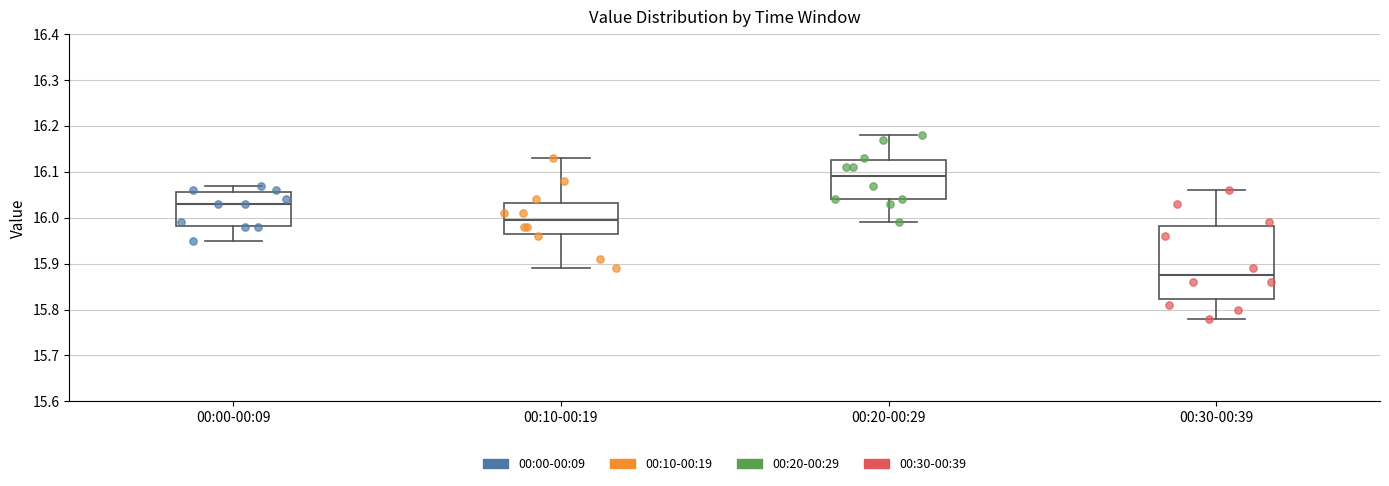

Reading left to right, transcribe this box plot: for each box, give where its median line is, the range the box spans, and where its two whiskers end, as read against the y-axis. The values are not printed on the chart, so give them approximately, as read against the axis.

00:00-00:09: median 16.03, box 15.98 to 16.06, whiskers 15.95 to 16.07
00:10-00:19: median 16.00, box 15.97 to 16.03, whiskers 15.89 to 16.13
00:20-00:29: median 16.09, box 16.04 to 16.13, whiskers 15.99 to 16.18
00:30-00:39: median 15.88, box 15.82 to 15.98, whiskers 15.78 to 16.06